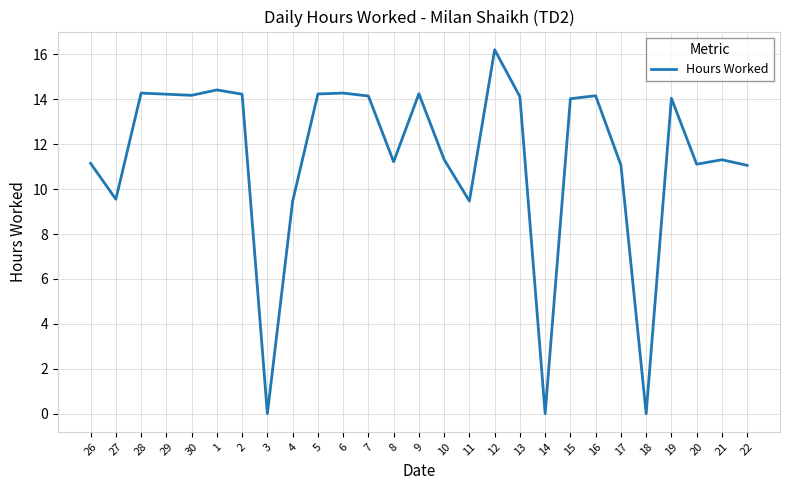

True or false: the data shows 13.7 at 27.

False